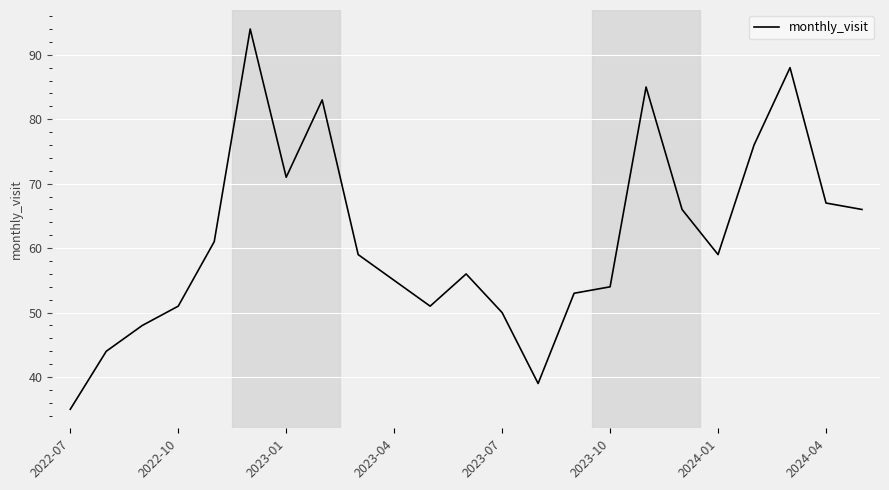

What is the minimum value shown in the chart?

35